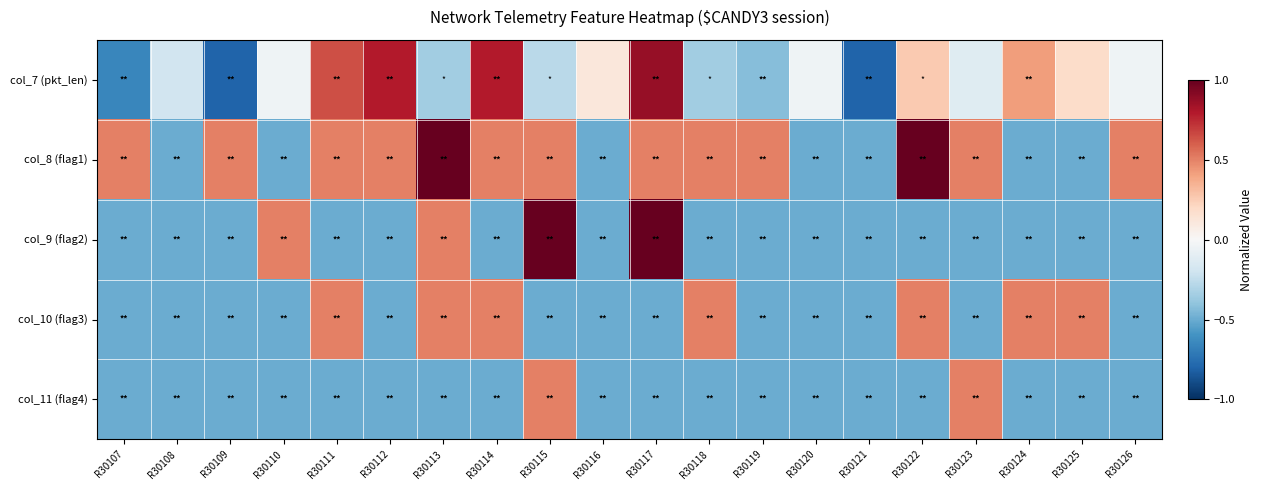

Rank the series by their maximum value, from lowest to highest.

col_10 (flag3), col_11 (flag4), col_7 (pkt_len), col_9 (flag2), col_8 (flag1)